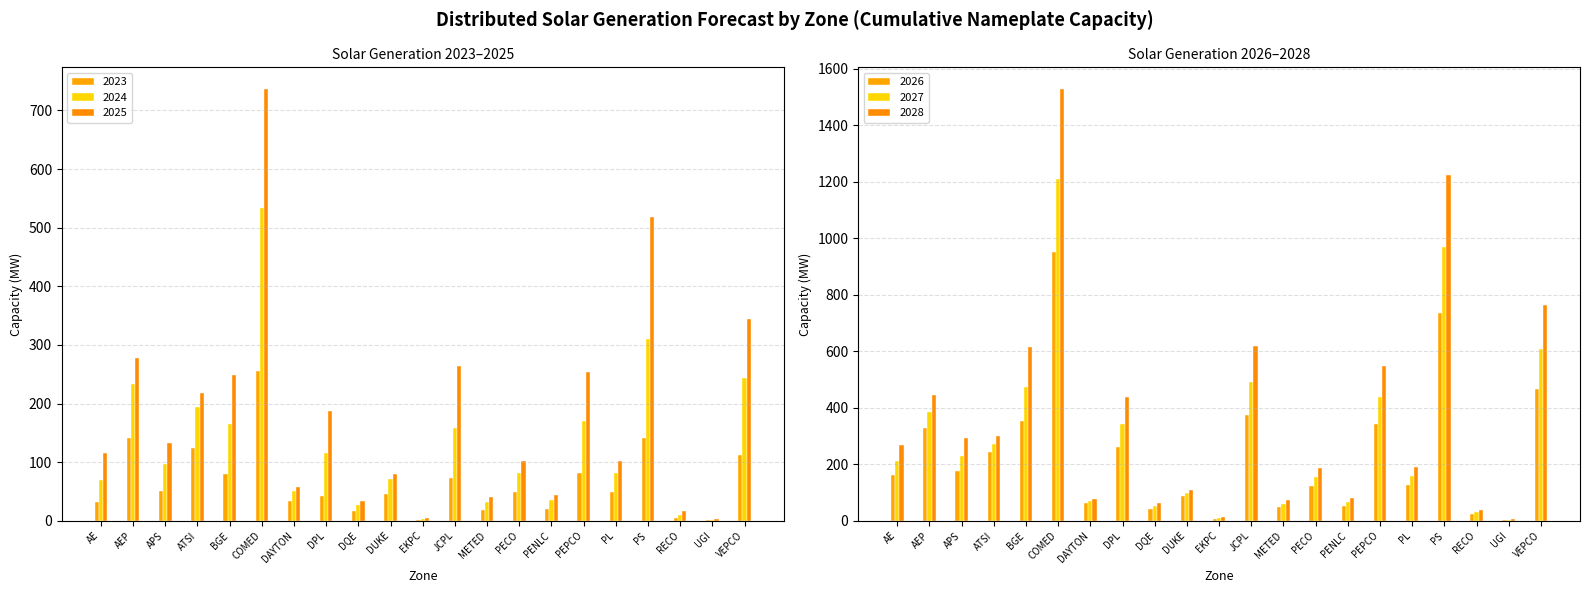

Reading left to right, transcribe all the data shown in this chart.

2023: 31.6	140.7	51.3	124.3	79.7	254.7	33.1	42.8	16.4	44.9	1.6	72.4	19.1	48.8	20.8	81.0	49.1	141.8	4.7	1.3	111.7
2024: 68.8	233.7	96.3	194.4	165.5	533.6	51.5	115.1	27.5	70.5	3.5	157.9	32.0	81.6	34.8	169.5	82.3	309.7	10.2	2.1	243.8
2025: 114.8	278.5	132.5	218.0	249.0	736.7	57.4	187.2	34.3	79.0	4.9	264.0	39.9	101.7	43.3	254.6	102.6	518.8	17.0	2.6	344.0
2026: 162.2	330.0	176.1	244.6	351.7	951.7	64.0	259.6	42.0	88.9	7.1	373.6	48.8	124.2	52.9	343.3	125.6	735.1	24.0	3.2	466.9
2027: 213.1	384.3	230.0	271.8	471.9	1208.2	70.6	343.8	52.5	98.7	9.6	491.7	60.9	154.7	65.9	438.2	156.7	968.5	31.5	4.0	606.5
2028: 268.3	444.1	291.2	301.6	614.8	1527.9	77.8	437.3	63.7	109.8	13.0	619.7	73.9	187.4	79.9	549.0	190.1	1221.6	39.6	4.8	762.6